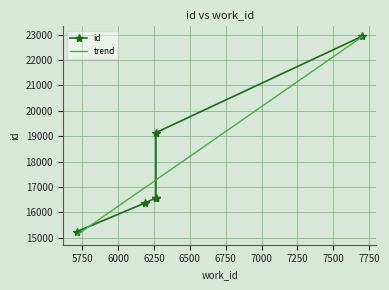

What is the sum of all values?

106826